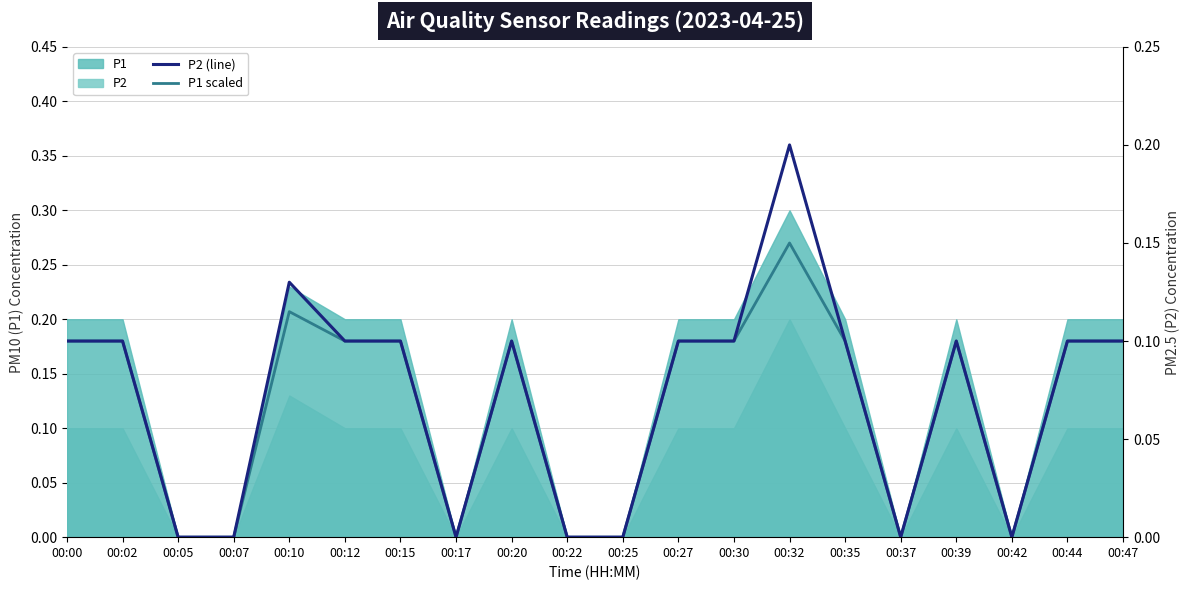

What is the value of the P2 (line) point at the 15th from the left?

0.1